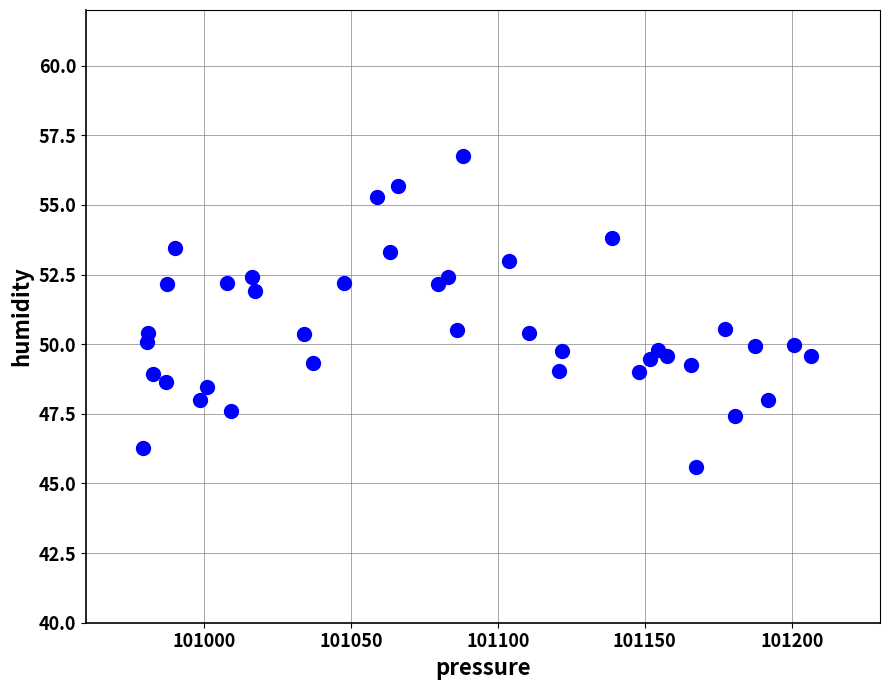

What is the range of X values (max minus min)?

227.3